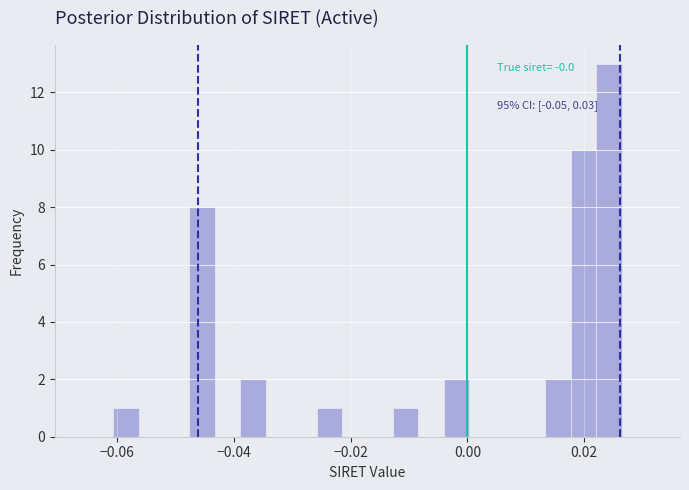

Read against the x-axis, roughly where is the centre of the tallest bar?

0.024